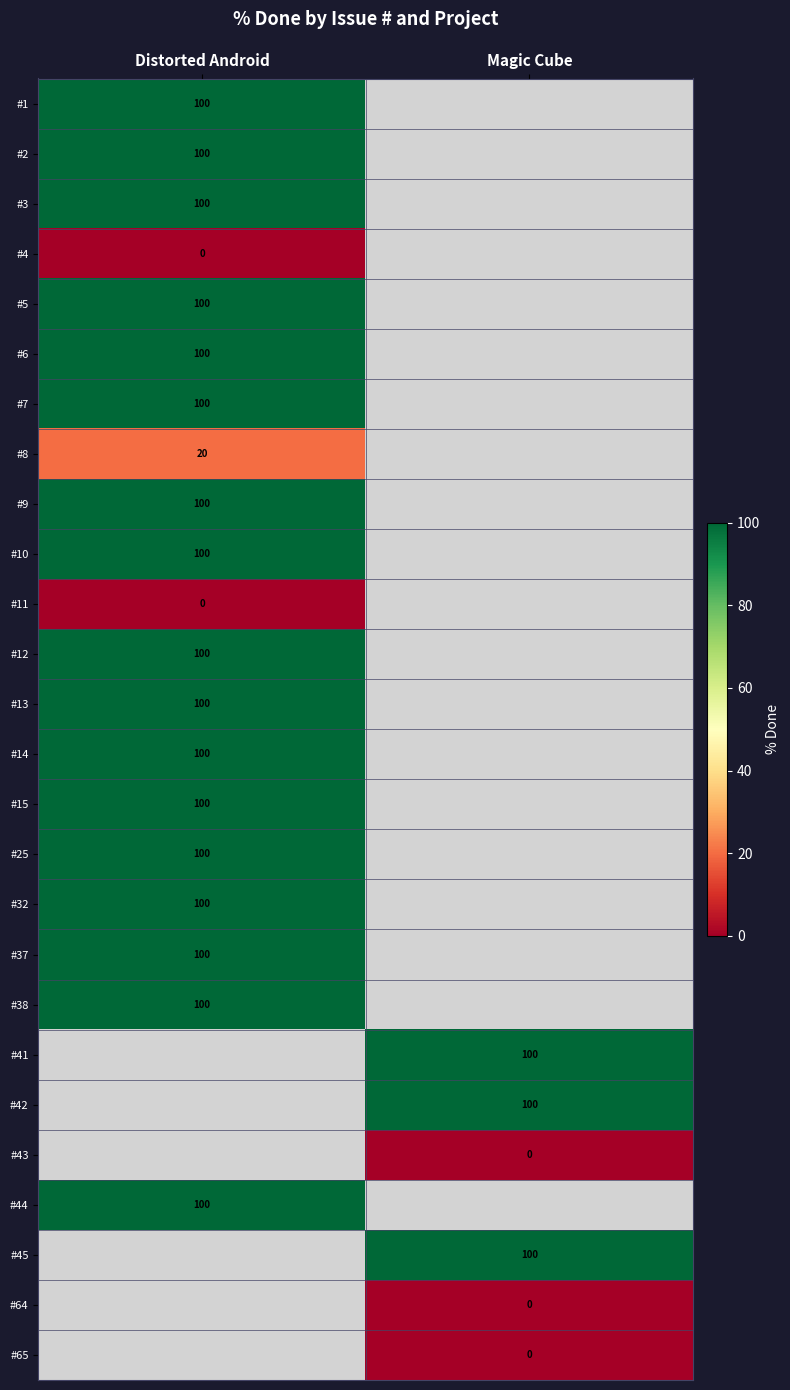

How many series are shown in this chart?

26